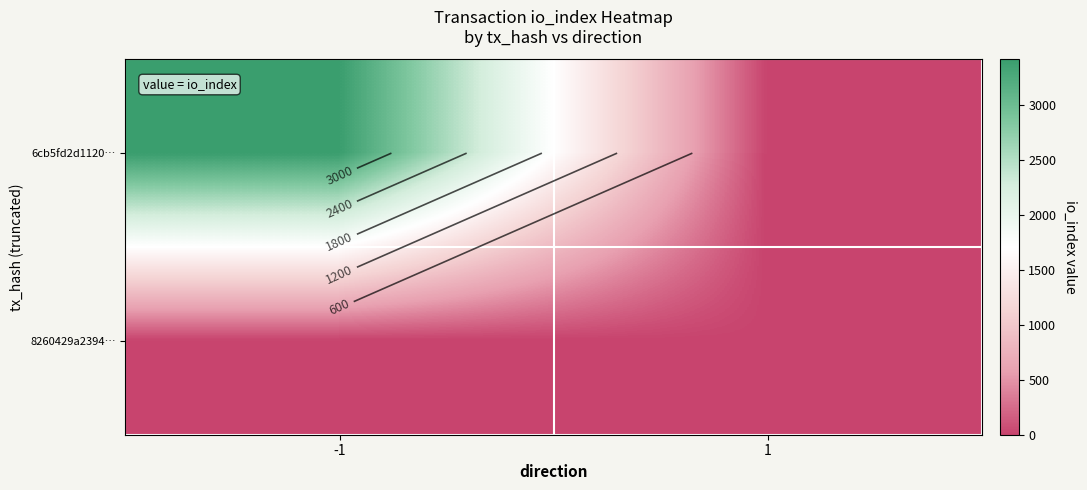

How many distinct data groups are displayed?

2